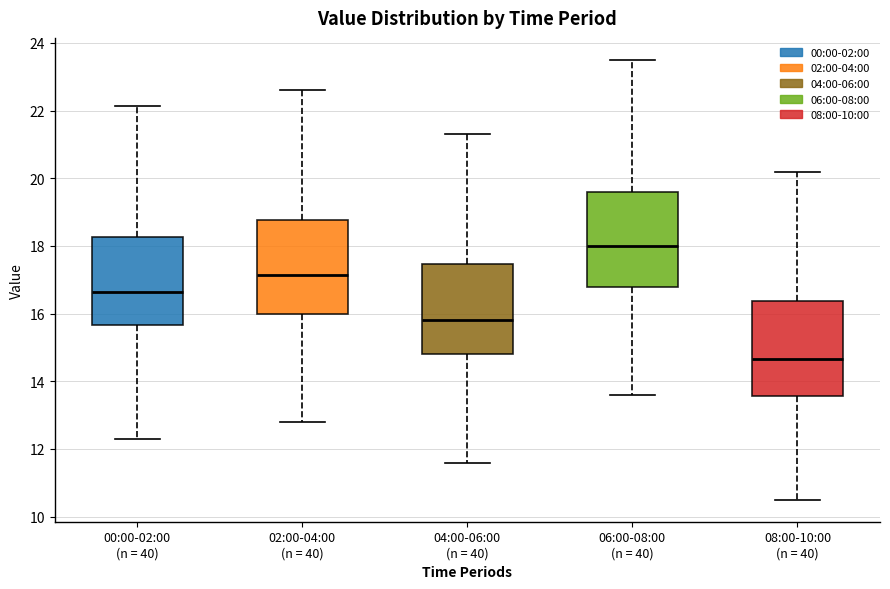

Reading left to right, read every box against the y-axis: the position of its median line, the range the box covers, and the ends of its whiskers. The values are not printed on the chart, so give them approximately, as read against the axis.

00:00-02:00 (n = 40): median 16.6, box 15.6 to 18.2, whiskers 12.4 to 22.2
02:00-04:00 (n = 40): median 17.2, box 16.0 to 18.8, whiskers 12.8 to 22.6
04:00-06:00 (n = 40): median 15.8, box 14.8 to 17.4, whiskers 11.6 to 21.4
06:00-08:00 (n = 40): median 18.0, box 16.8 to 19.6, whiskers 13.6 to 23.6
08:00-10:00 (n = 40): median 14.6, box 13.6 to 16.4, whiskers 10.6 to 20.2